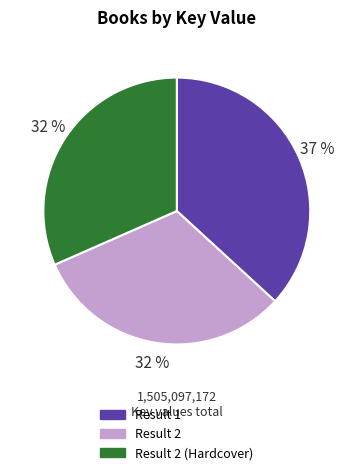

Does any single category account for the majority?

No